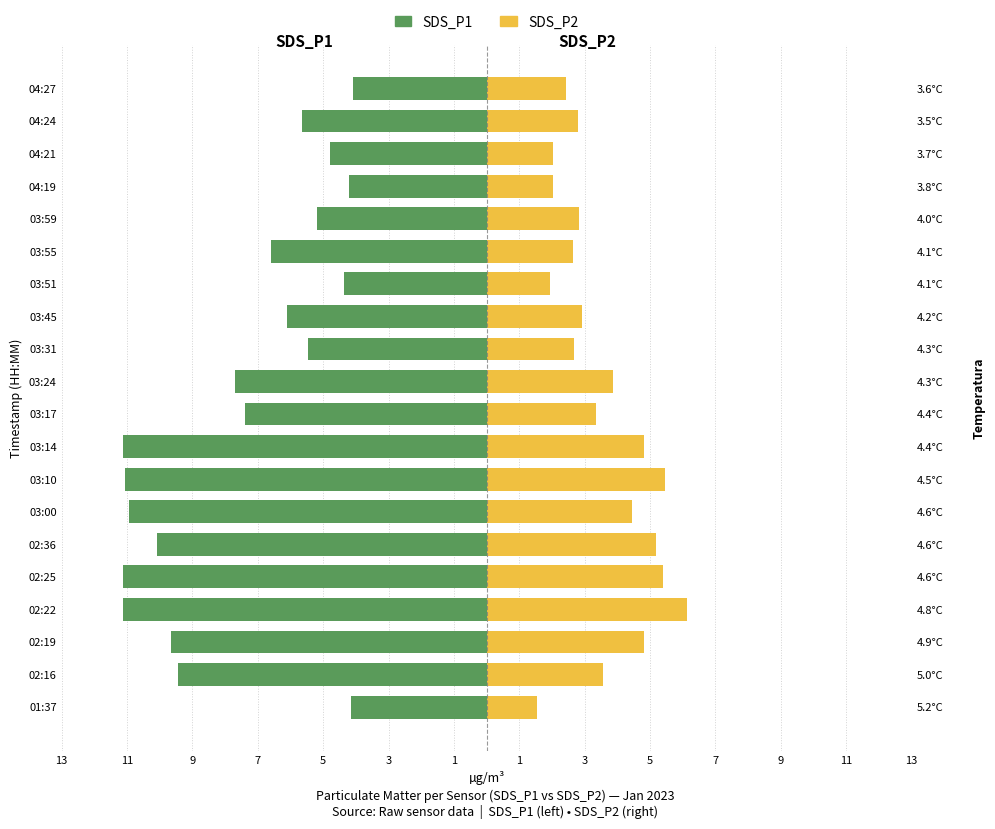

Is it true that SDS_P2 equals 4.8 at 03:14?

True